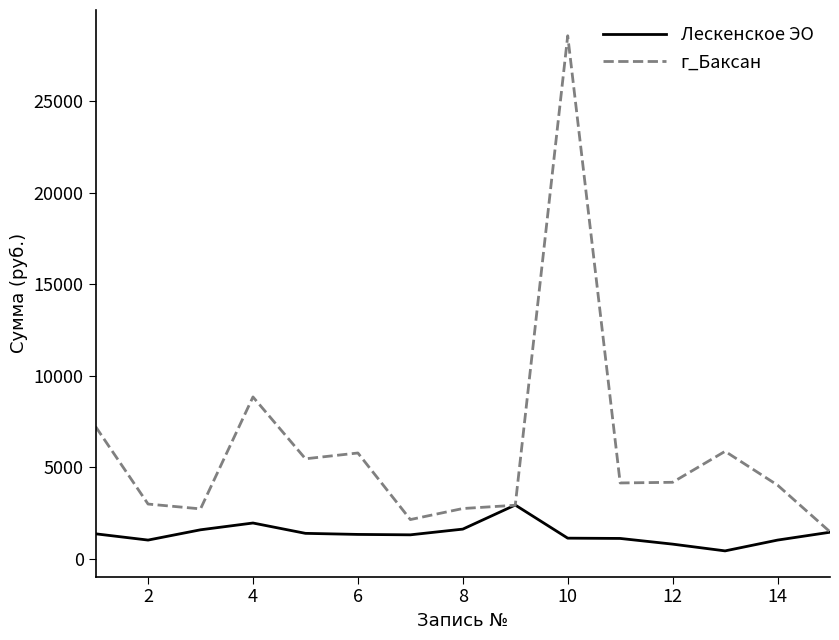

What is the minimum value for г_Баксан?

1490.8